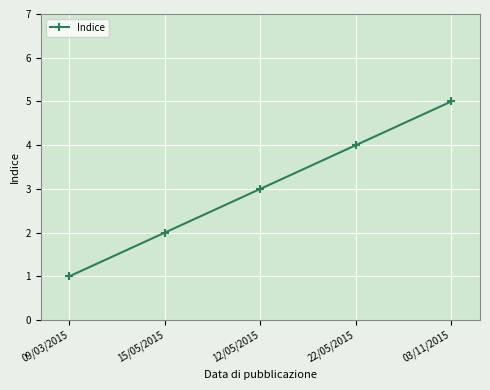

Reading left to right, list all the values displayed in this chart.

09/03/2015=1	15/05/2015=2	12/05/2015=3	22/05/2015=4	03/11/2015=5